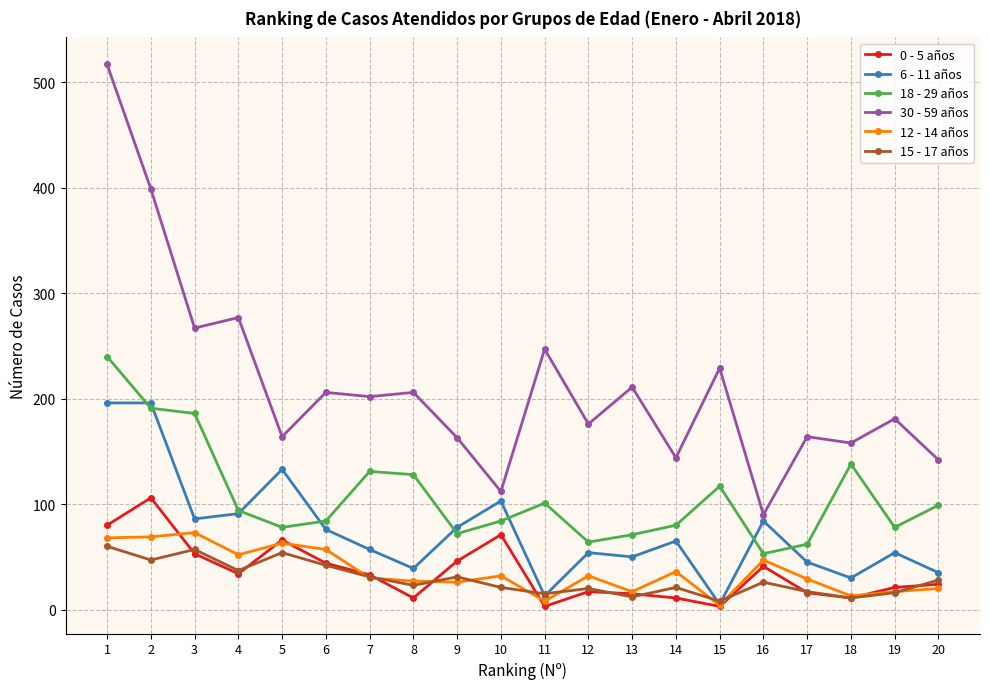

What is the spread (max minus min) of values at 15?

226